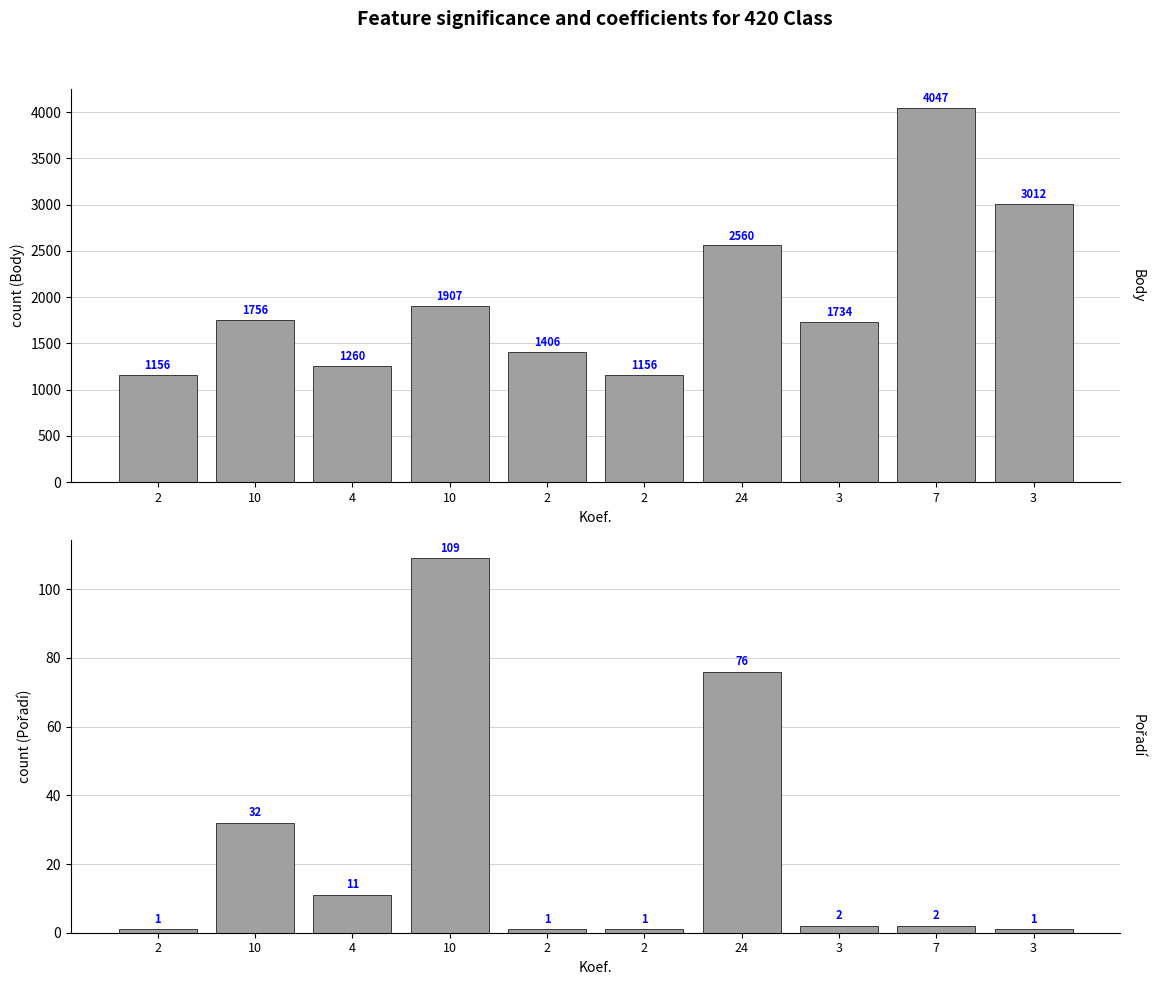

How many bars are there in total?

20